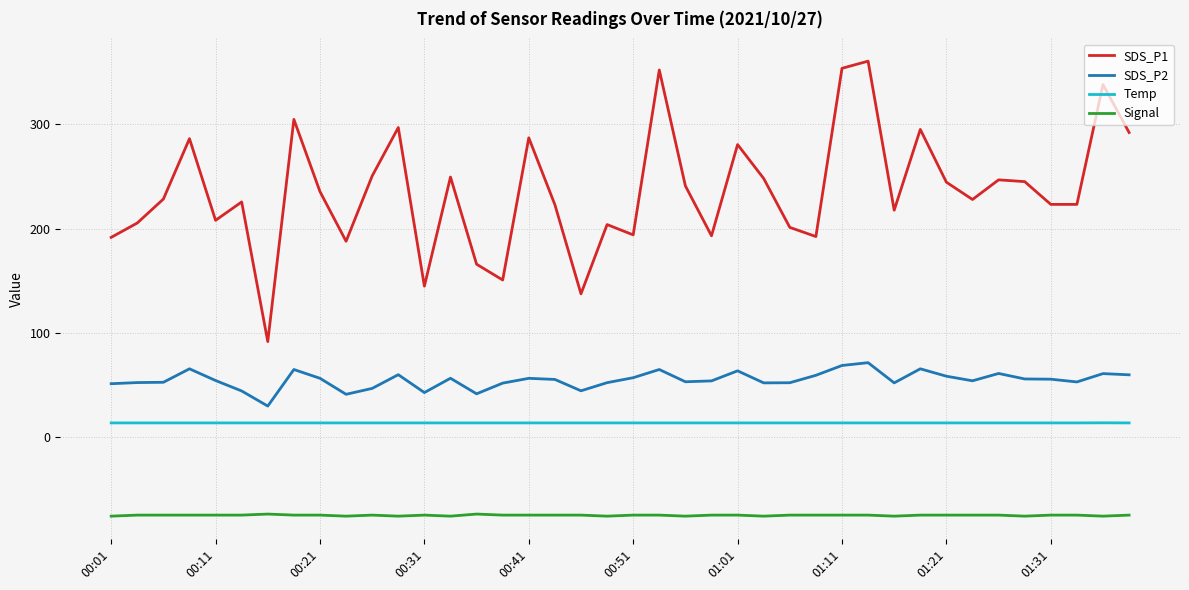

Which series has the largest total across all categories?

SDS_P1